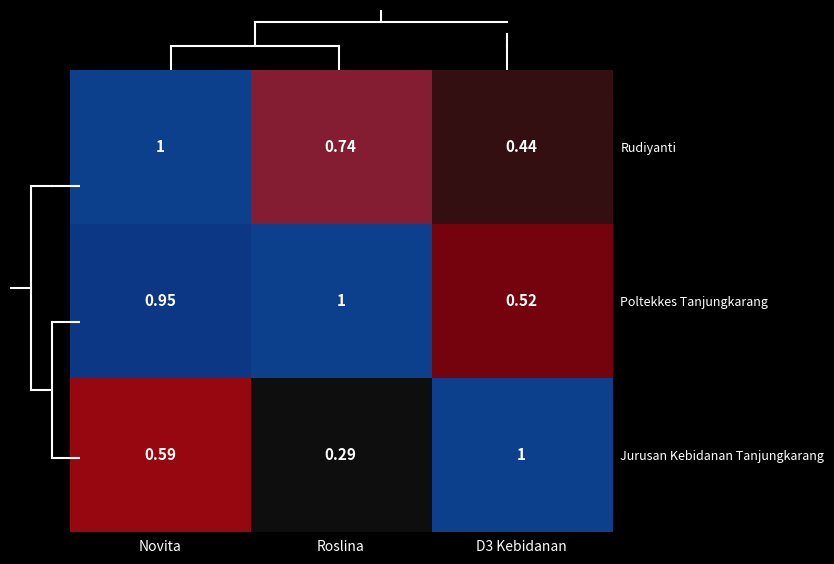

Which series changed the most between Novita and Roslina?

Jurusan Kebidanan Tanjungkarang